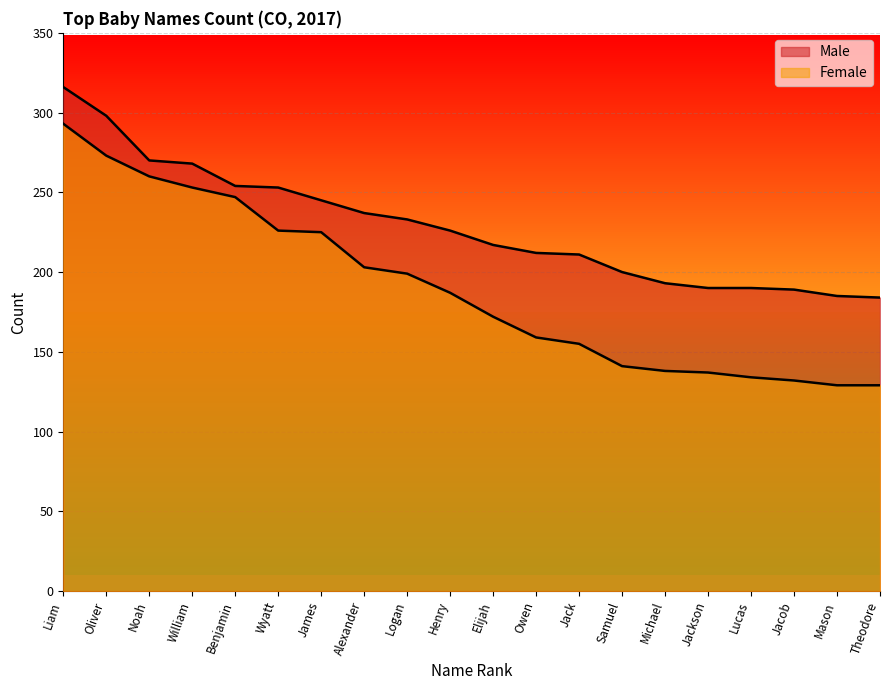

How many distinct data groups are displayed?

2